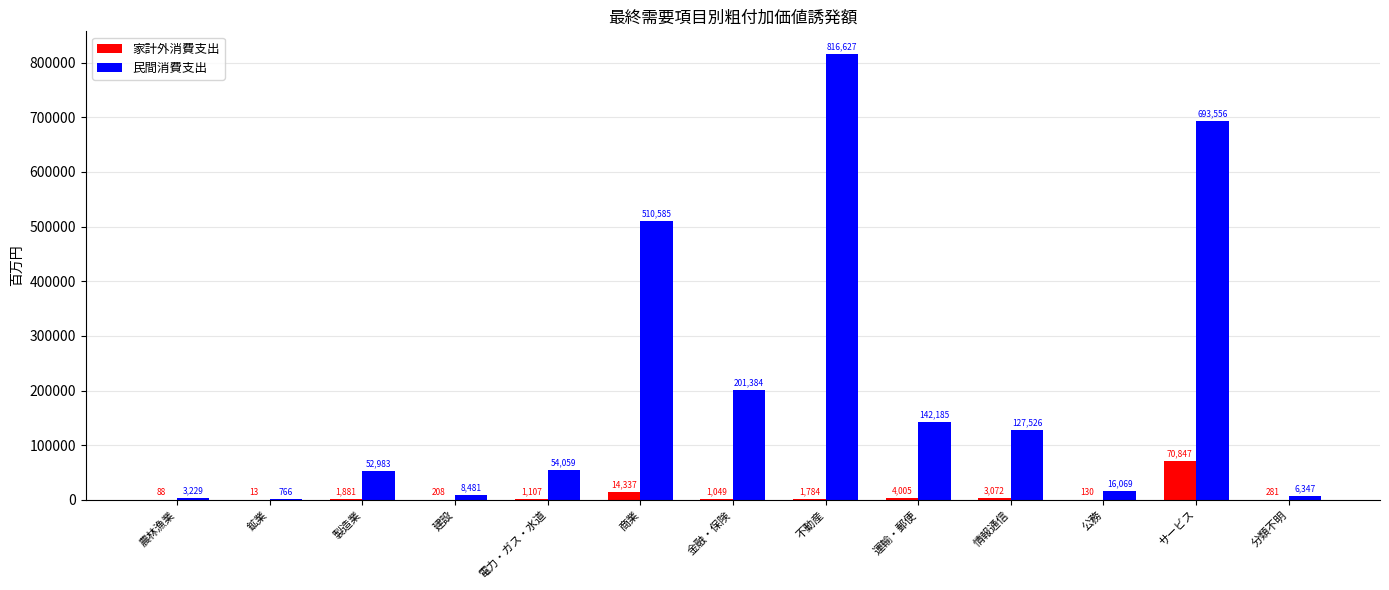

How many values in the 民間消費支出 series exceed 54059?

7